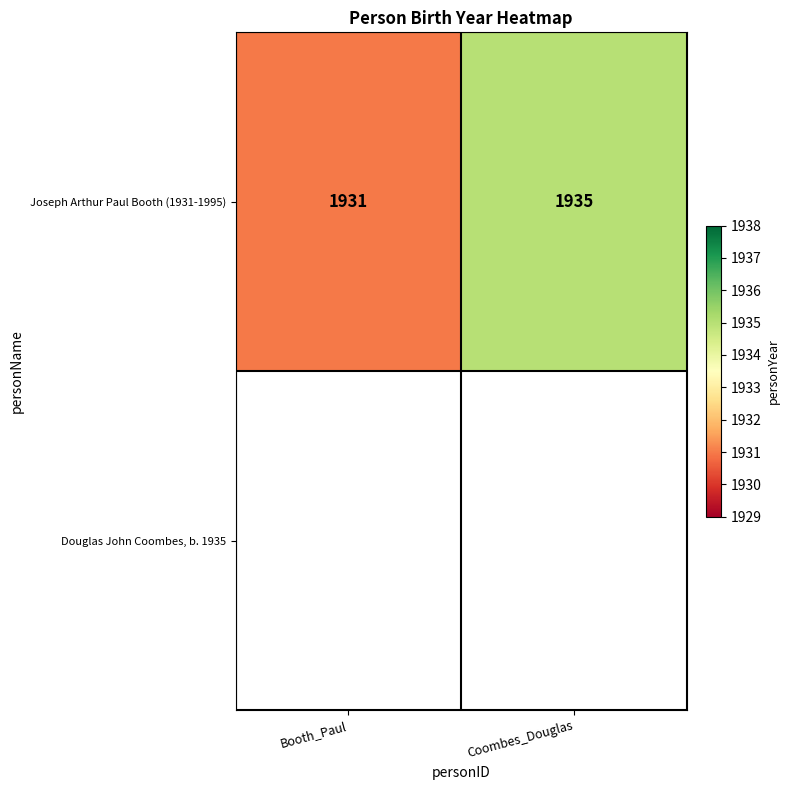

Which has a higher value, Booth_Paul or Coombes_Douglas?

Coombes_Douglas